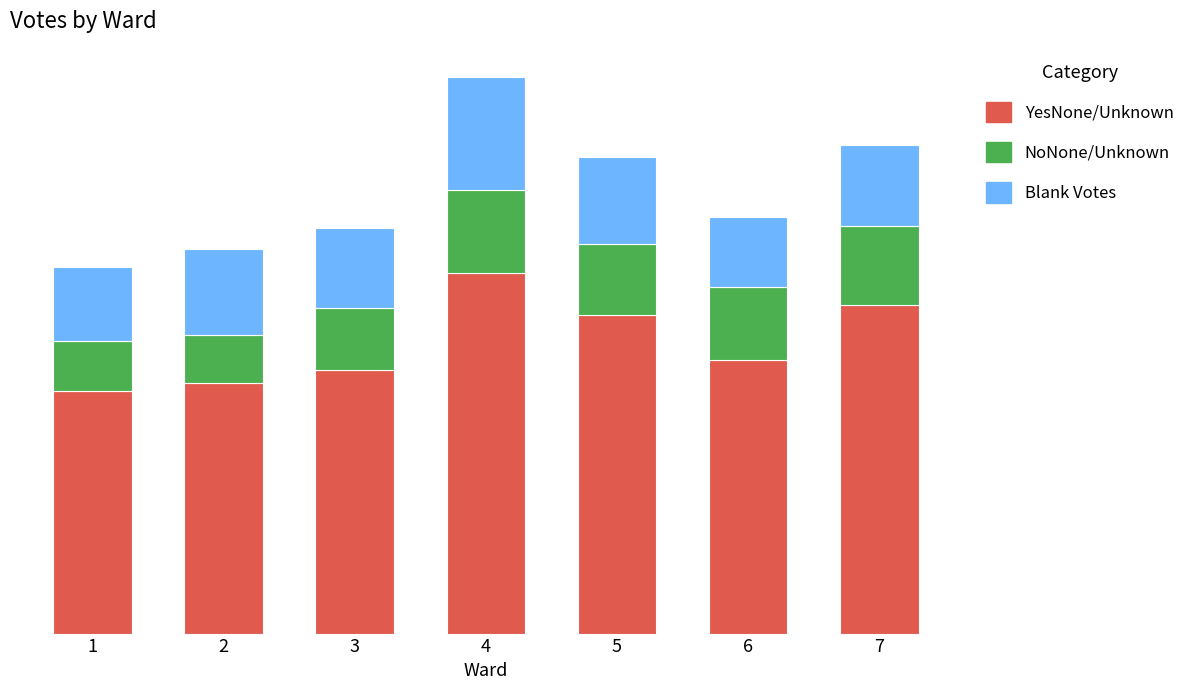

Rank the series at 3 from highest to lowest value.

YesNone/Unknown, Blank Votes, NoNone/Unknown